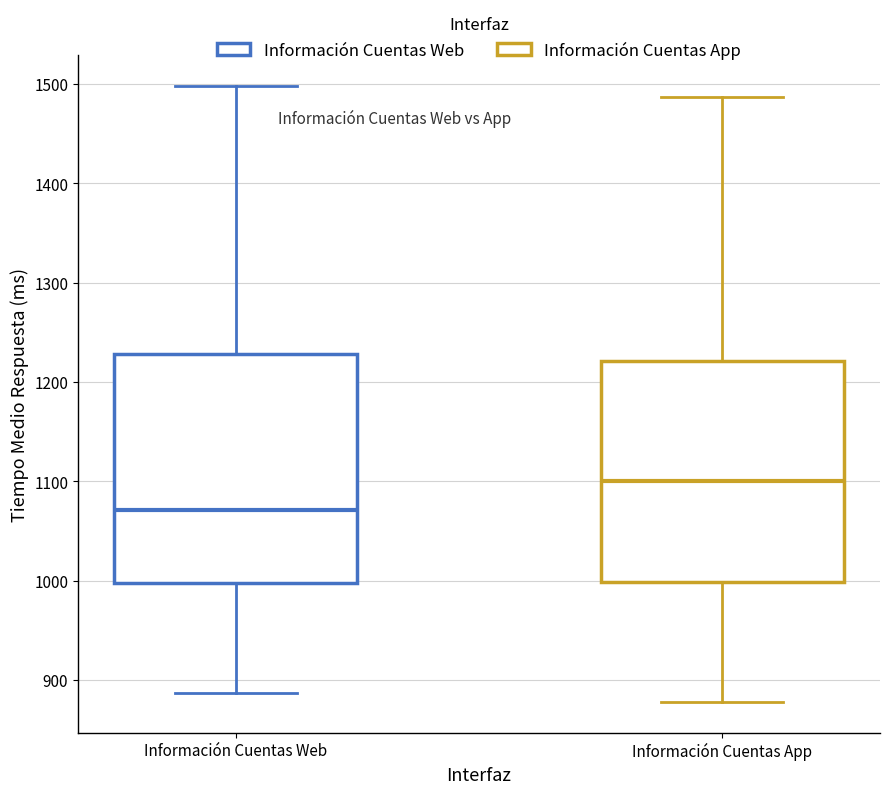

Reading left to right, read every box against the y-axis: the position of its median line, the range the box covers, and the ends of its whiskers. The values are not printed on the chart, so give them approximately, as read against the axis.

Información Cuentas Web: median 1070, box 1000 to 1230, whiskers 890 to 1500
Información Cuentas App: median 1100, box 1000 to 1220, whiskers 880 to 1490